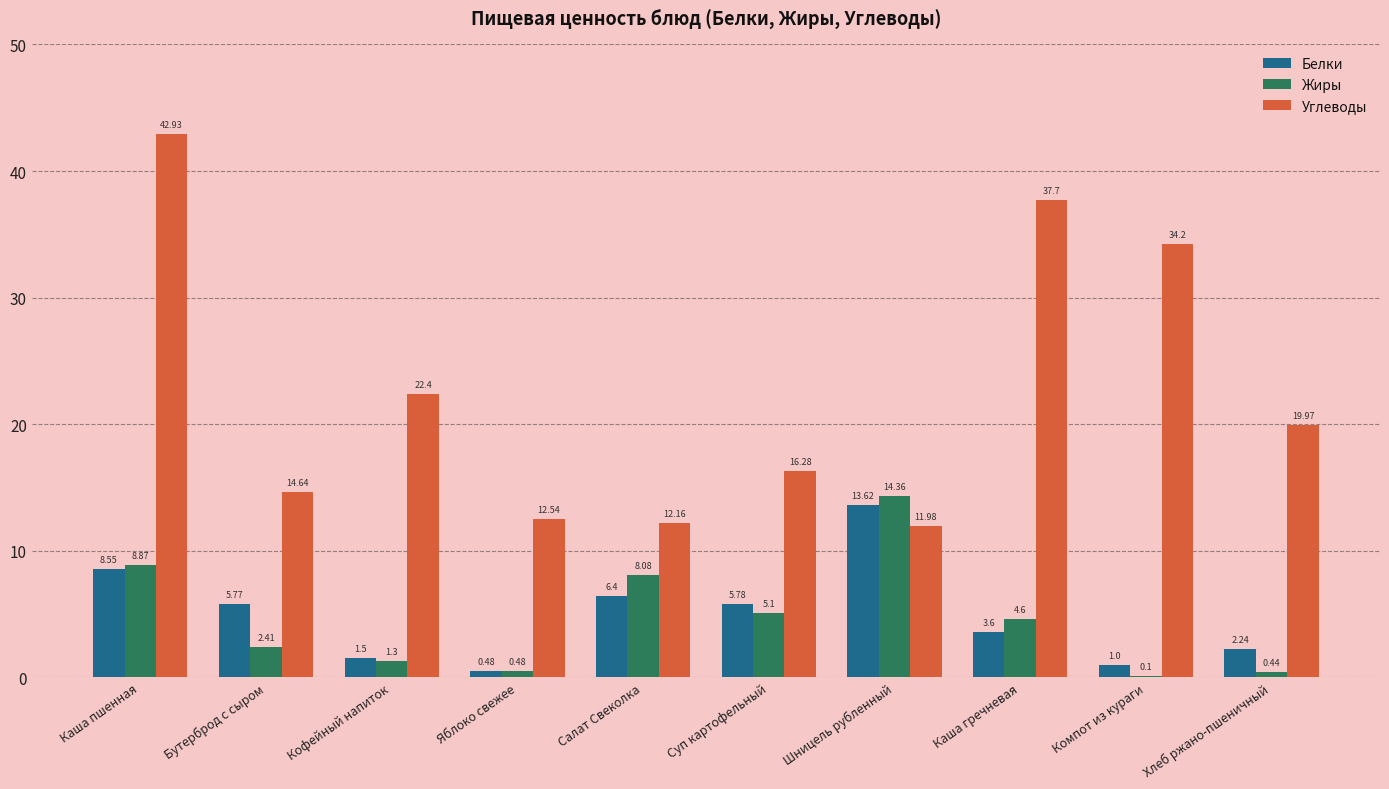

Where does the Белки series first go above 5?

Каша пшенная